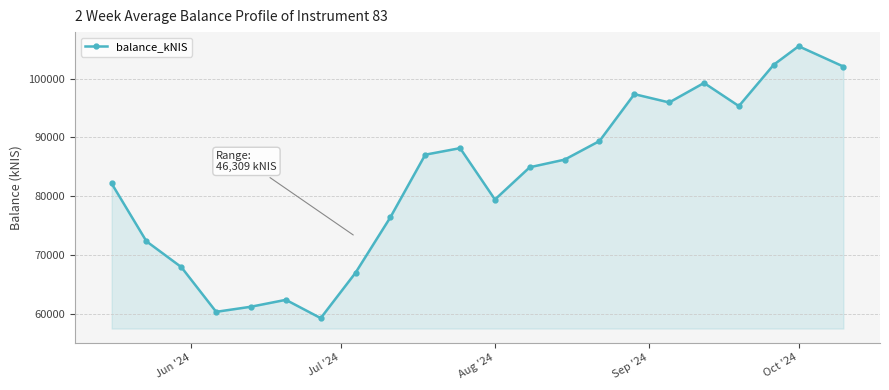

What is the maximum value shown in the chart?

105536.8